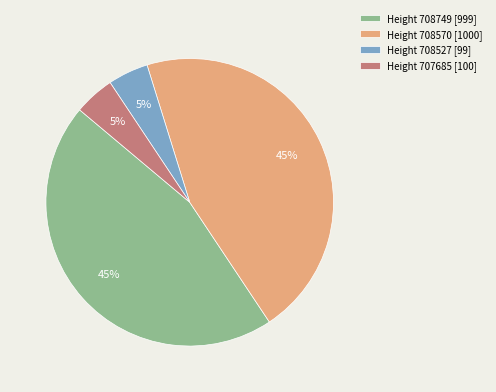

True or false: Height 707685 [100] accounts for 5% of the total.

True